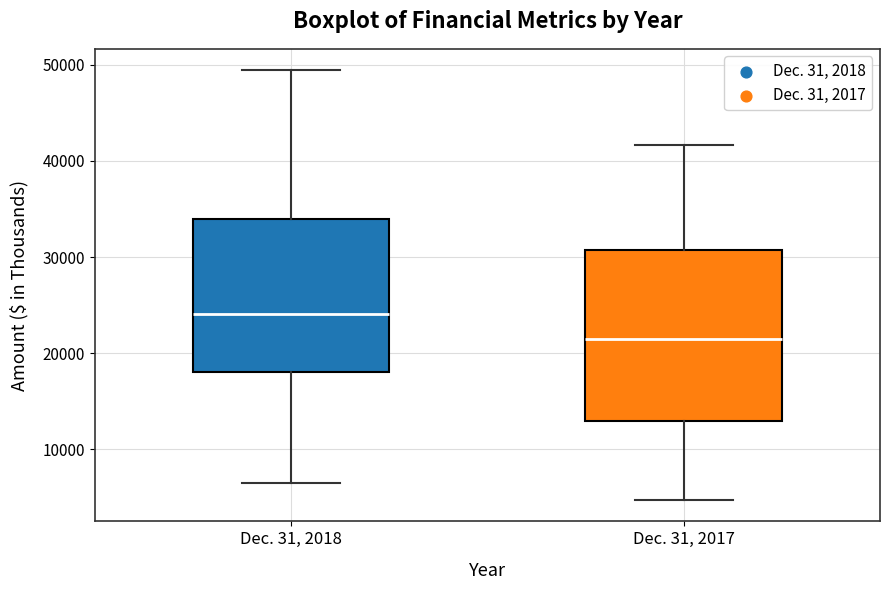

Reading left to right, read every box against the y-axis: the position of its median line, the range the box covers, and the ends of its whiskers. The values are not printed on the chart, so give them approximately, as read against the axis.

Dec. 31, 2018: median 24000, box 18000 to 34000, whiskers 6000 to 49000
Dec. 31, 2017: median 21000, box 13000 to 31000, whiskers 5000 to 42000